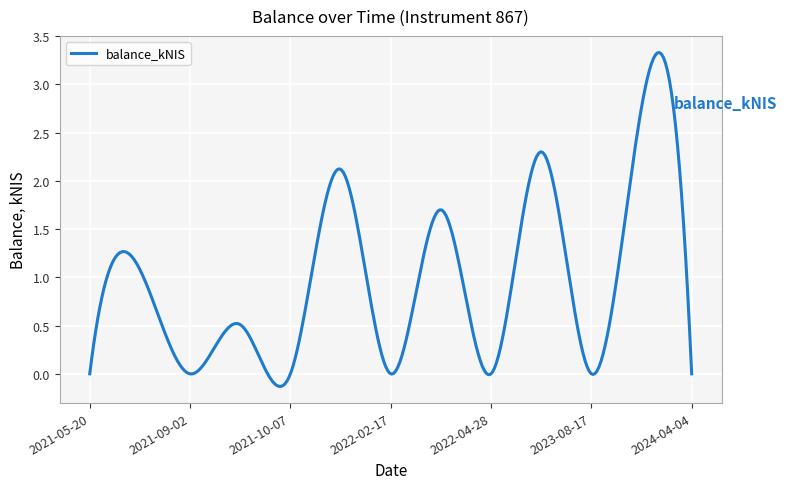

What is the difference between the maximum and minimum values?

3.5